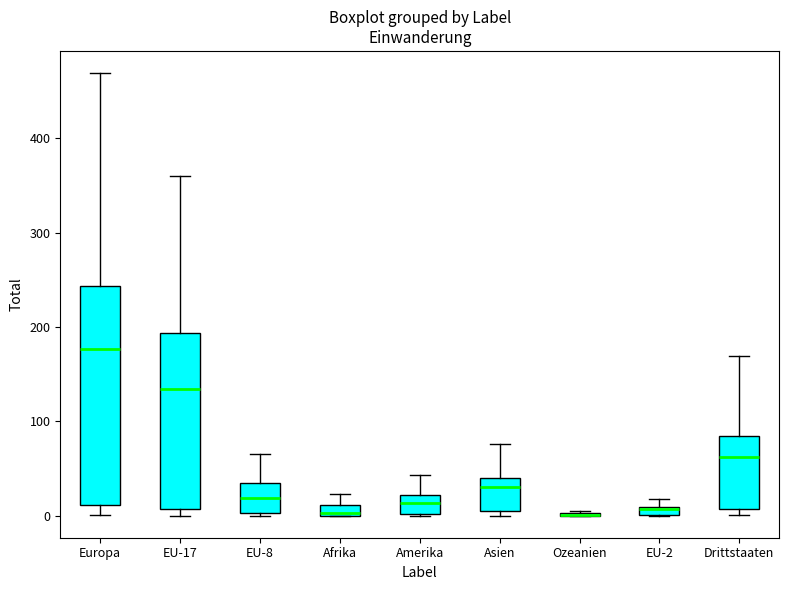

Which box is the tallest, from its lower edge to its upper edge?

Europa